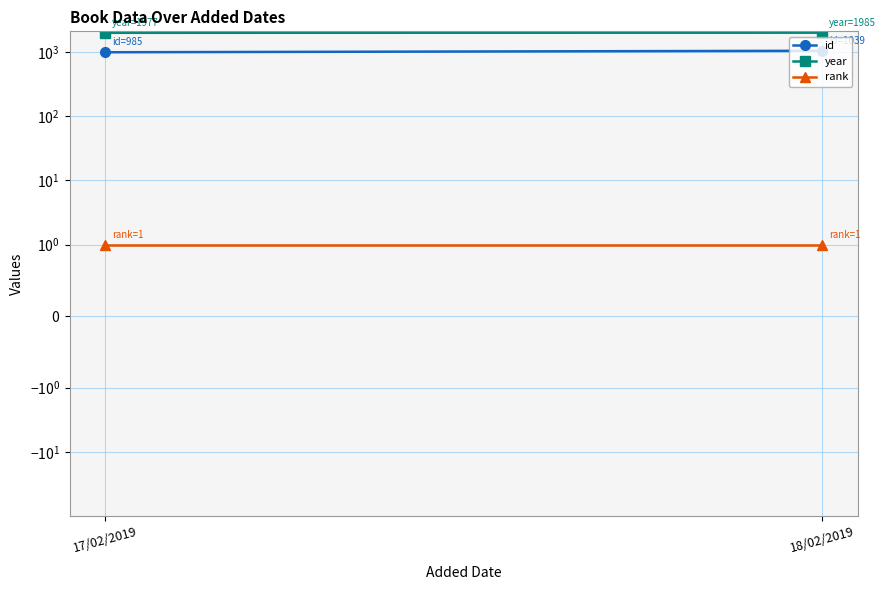

What is the spread (max minus min) of values at 18/02/2019?

1984